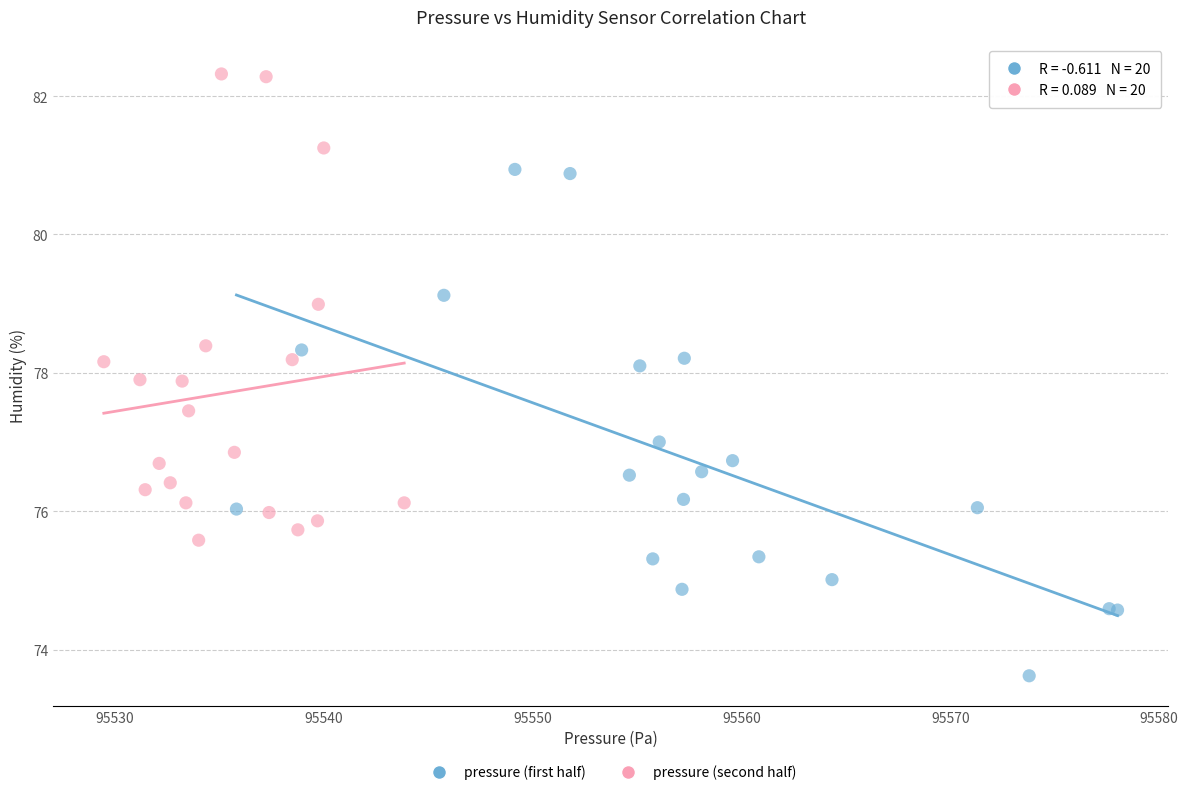

Which series has the largest Y range (max minus min)?

pressure (first half)